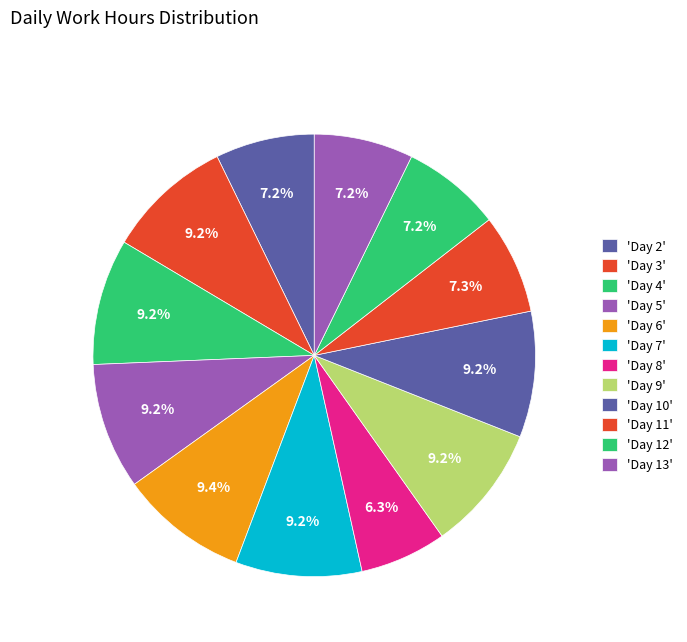

Count the number of slices in the pie.

12